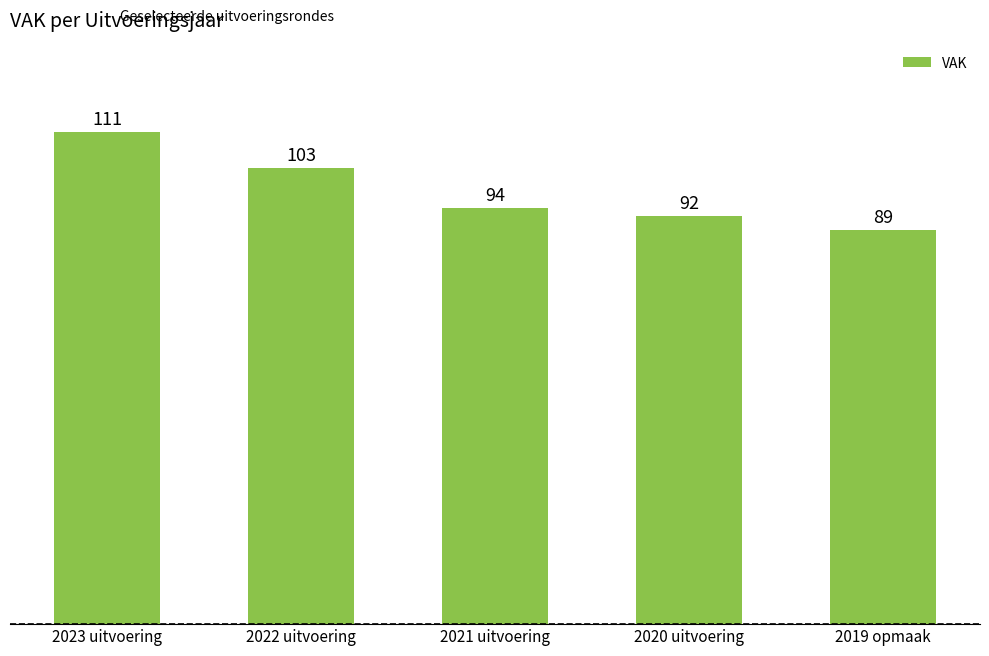

How many bars are there in total?

5